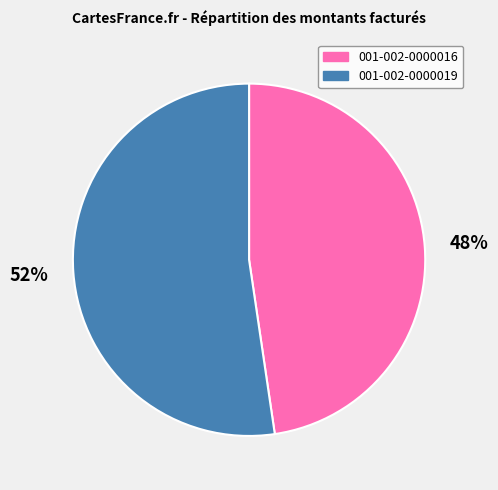

How many segments does this pie chart have?

2